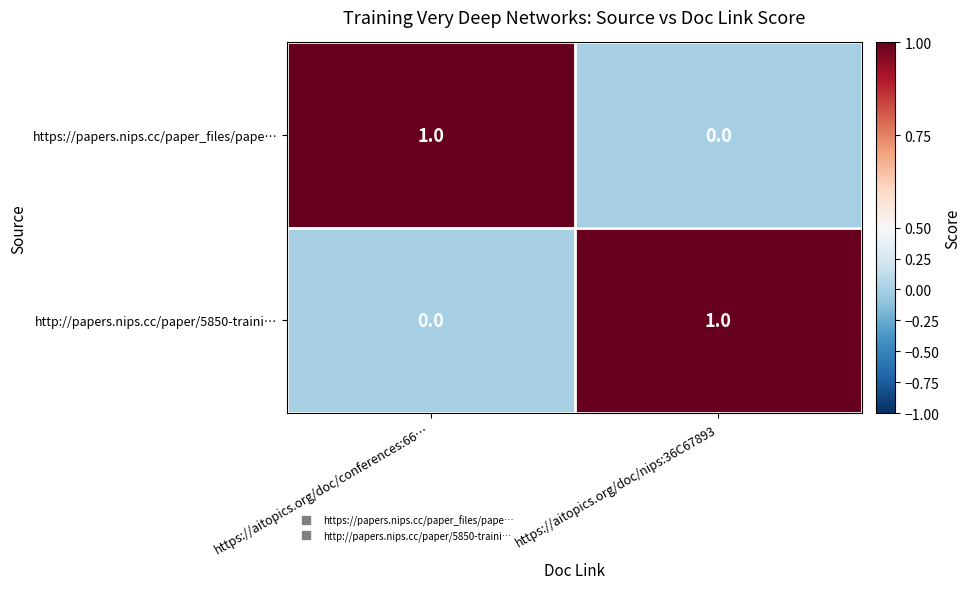

At which label is https://papers.nips.cc/paper_files/pape… closest to 0?

https://aitopics.org/doc/nips:36C67893